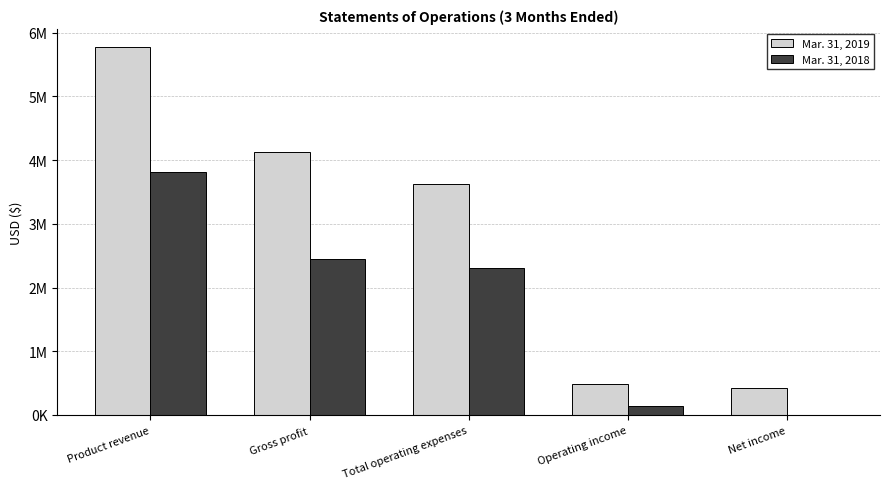

Reading left to right, transcribe all the data shown in this chart.

Mar. 31, 2019: Product revenue=5770000	Gross profit=4123000	Total operating expenses=3632000	Operating income=491000	Net income=427000
Mar. 31, 2018: Product revenue=3815000	Gross profit=2451000	Total operating expenses=2311000	Operating income=140000	Net income=3000